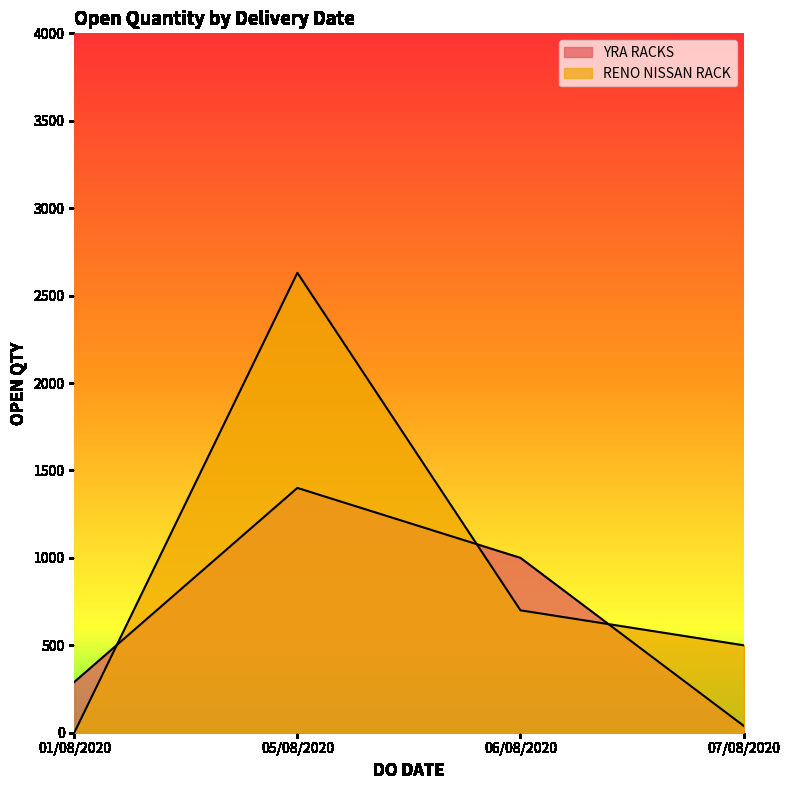

Between 05/08/2020 and 06/08/2020, which is larger?

05/08/2020